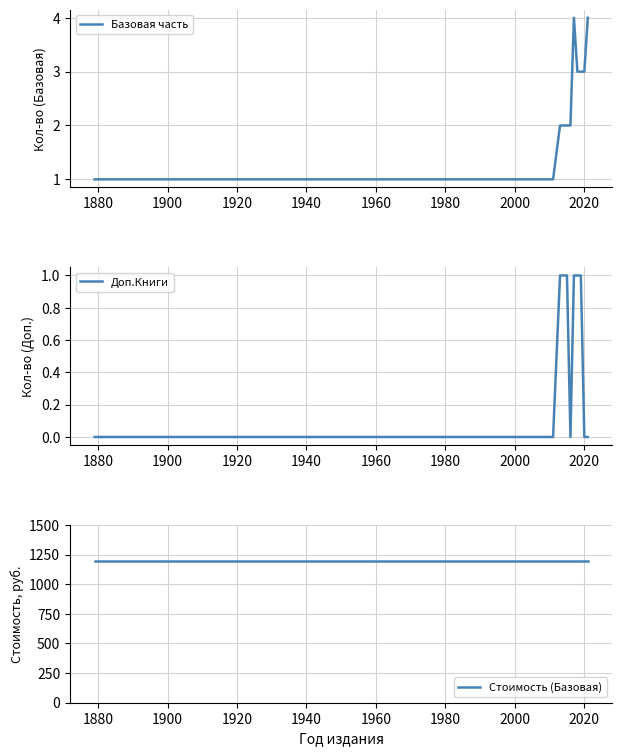

Rank the series by their maximum value, from lowest to highest.

Доп.Книги, Базовая часть, Стоимость (Базовая)